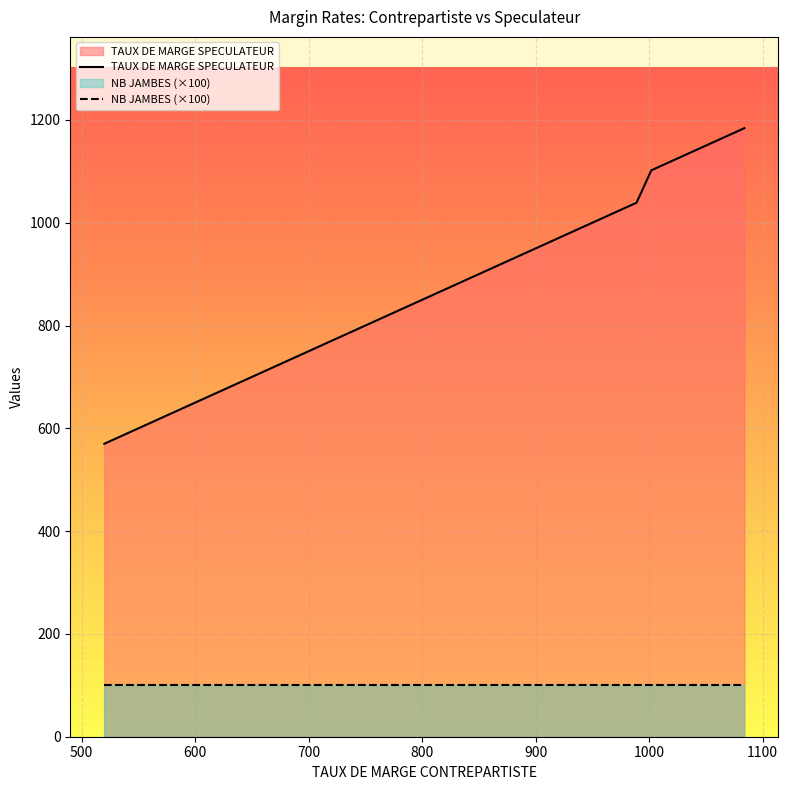

At how many categories does at least one series exceed 820?

18